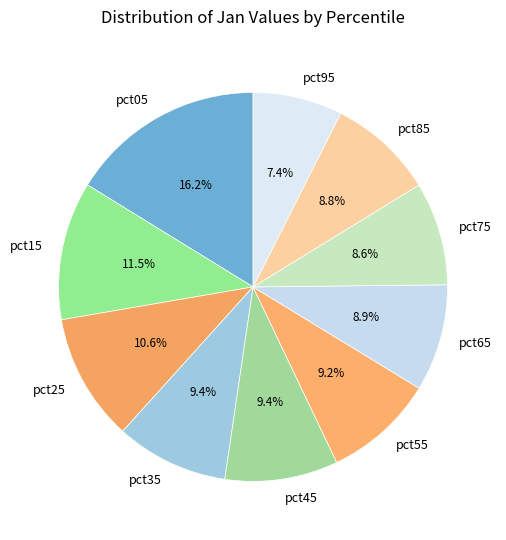

What percentage is the pct35 slice, to the nearest percent?

9%